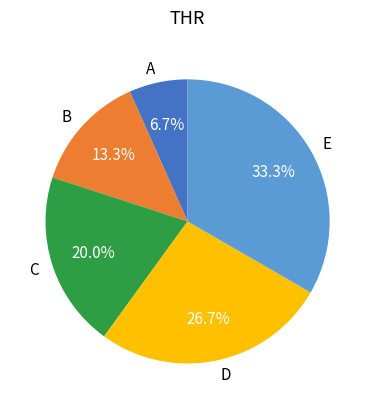

Which category has the smallest portion of the pie?

A